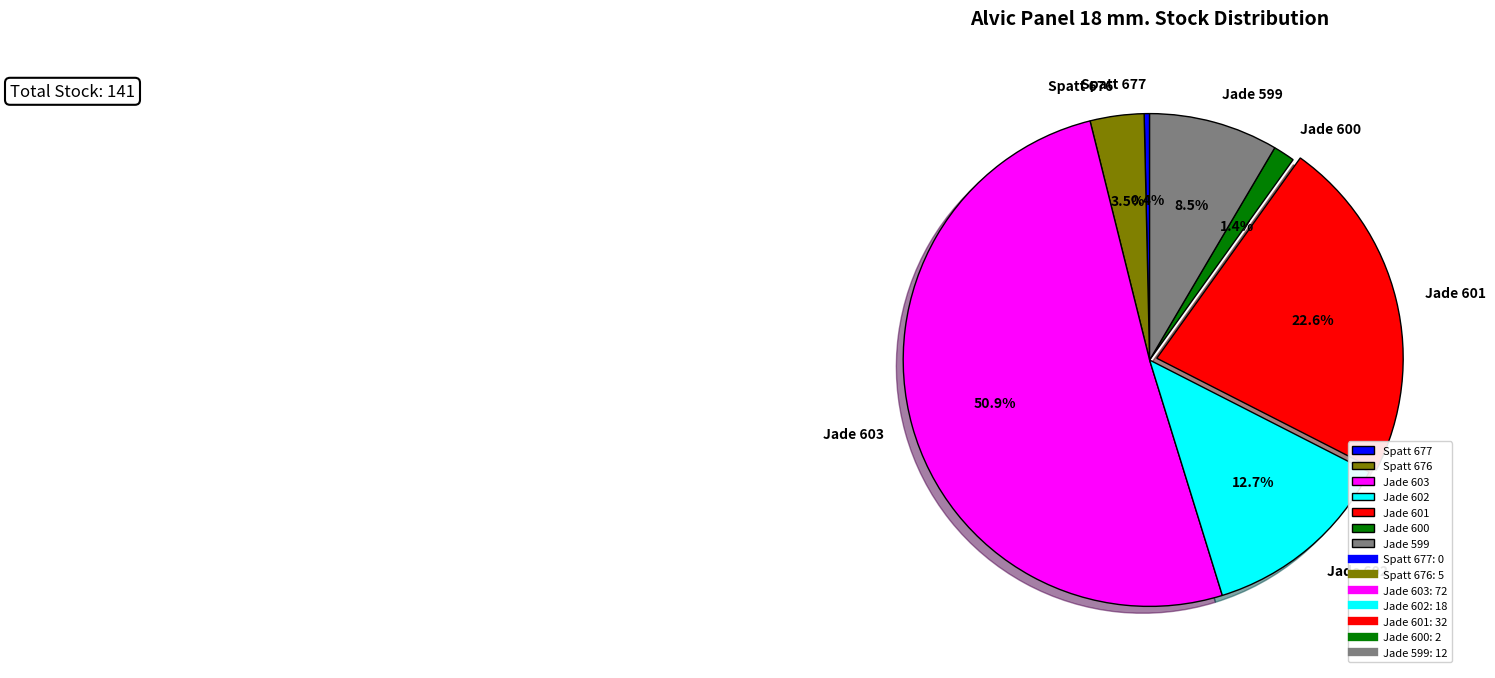

Which has a higher value, Jade 603 or Jade 600?

Jade 603